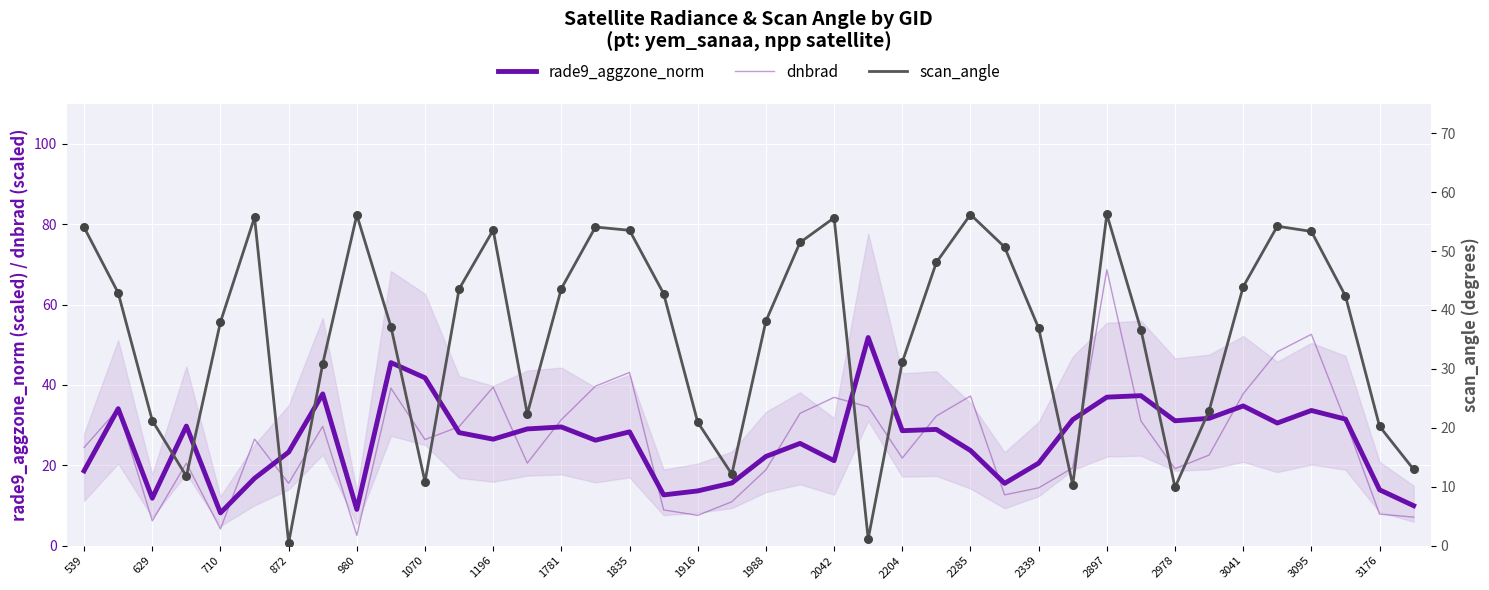

The dnbrad series shows 26.4 at 1070. True or false?

True